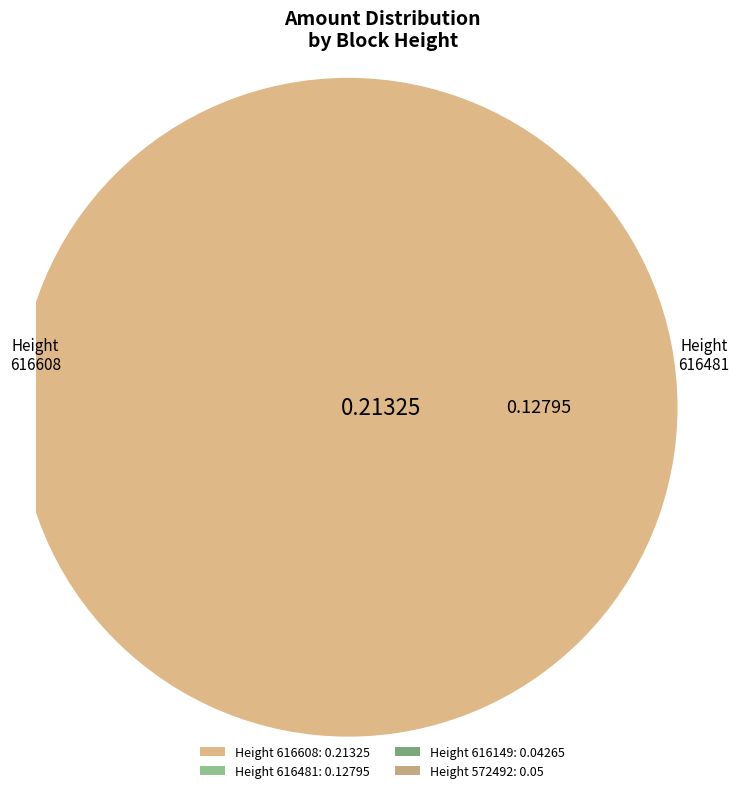

Which has a higher value, 616481 or 616608?

616608